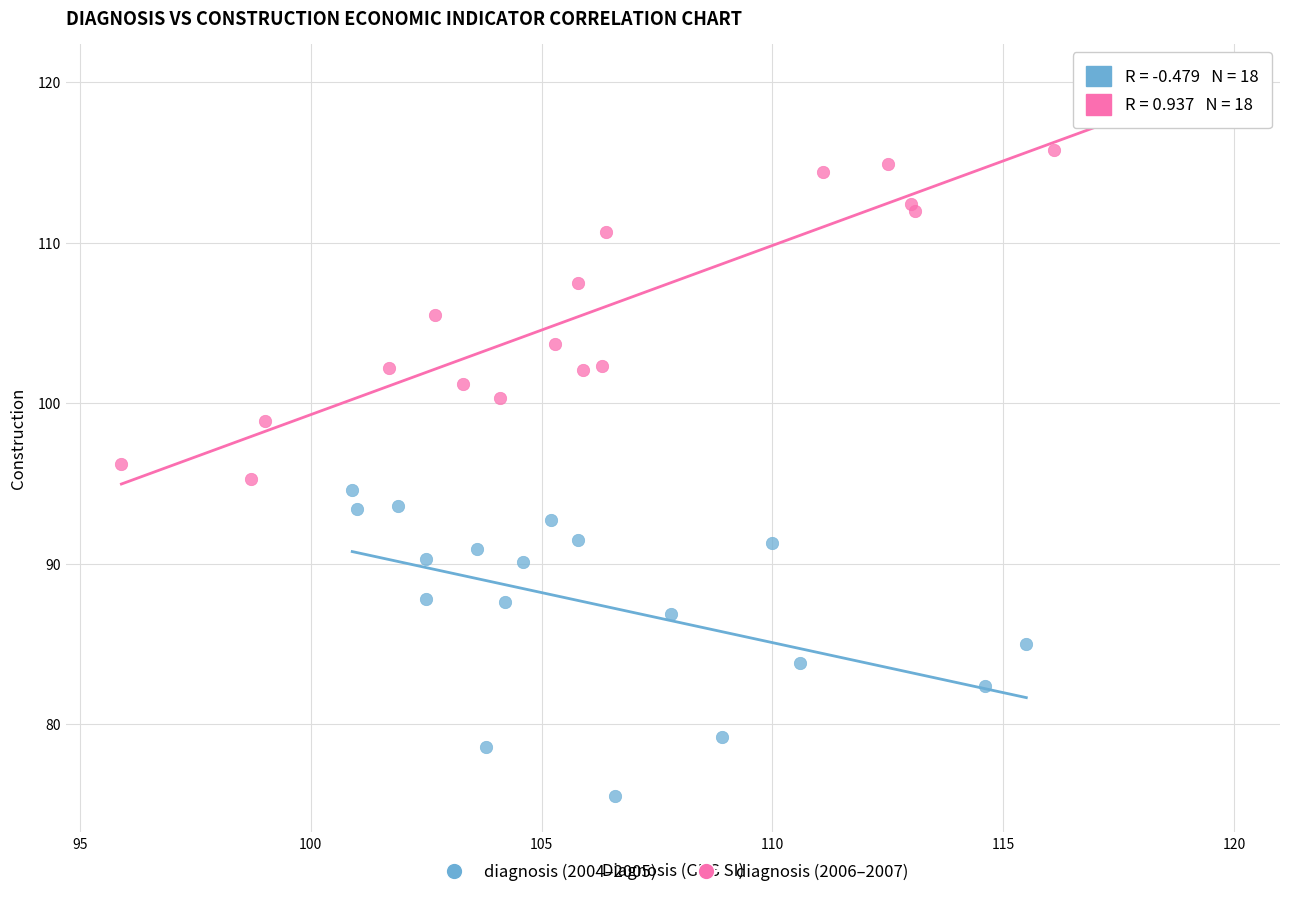

Which series contains the lowest Y value?

diagnosis (2004–2005)